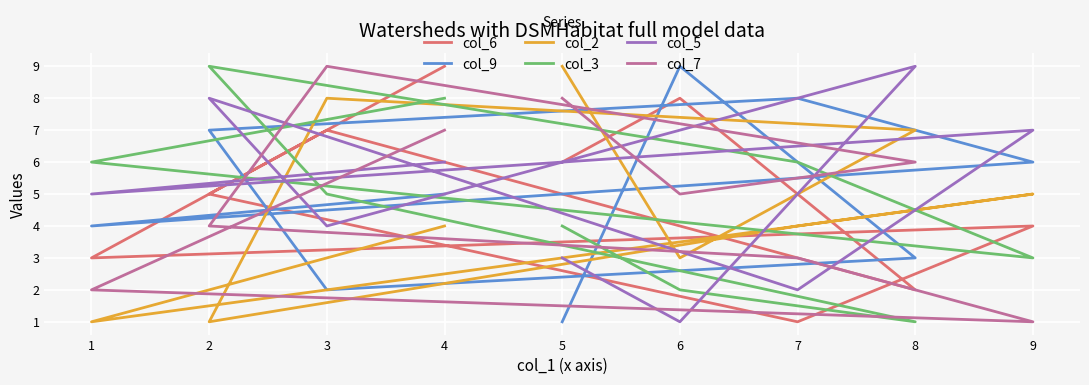

What is the sum of the col_7 values at 7 and 6?

8